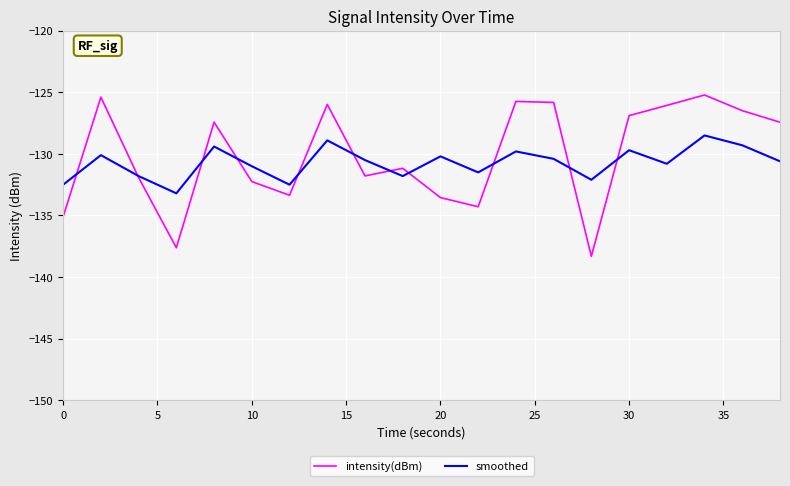

Count the number of categories in the chart.

20